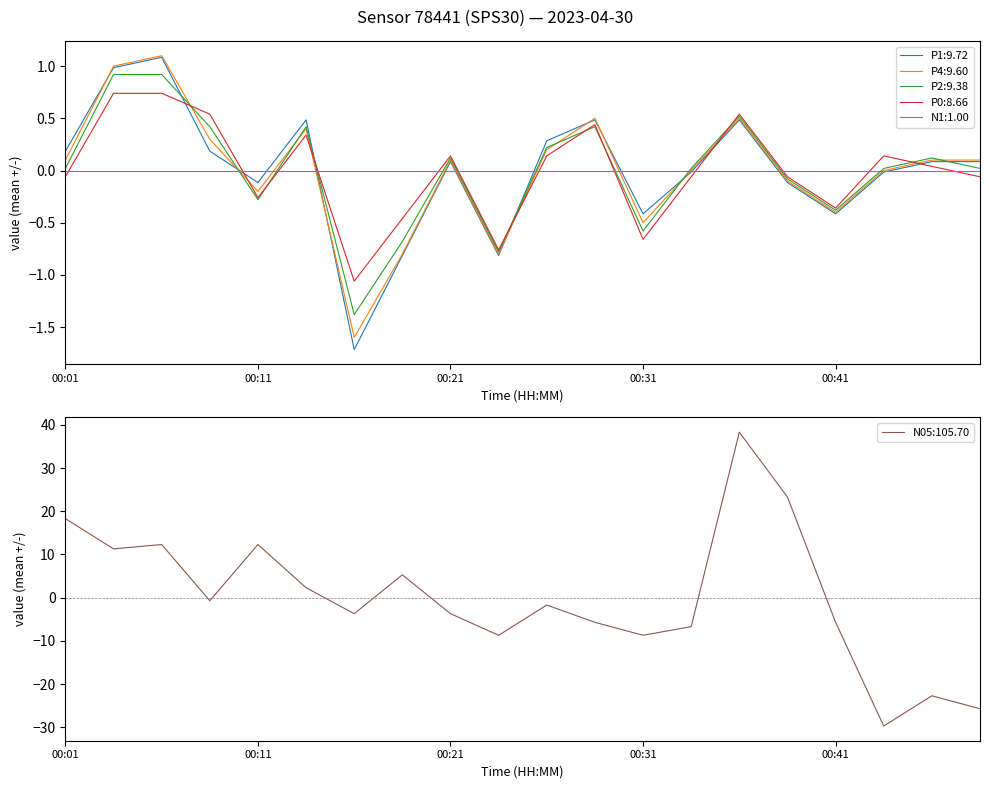

Which category has the highest value across all series?

00:36